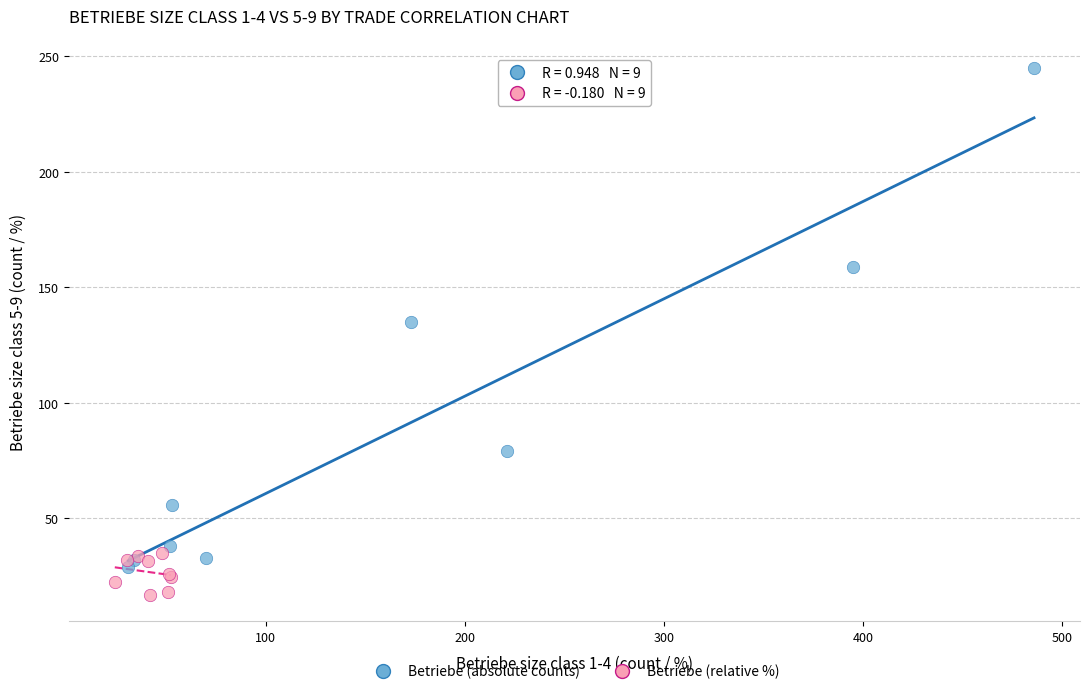

What are all the series names shown in the legend?

Betriebe (absolute counts), Betriebe (relative %)